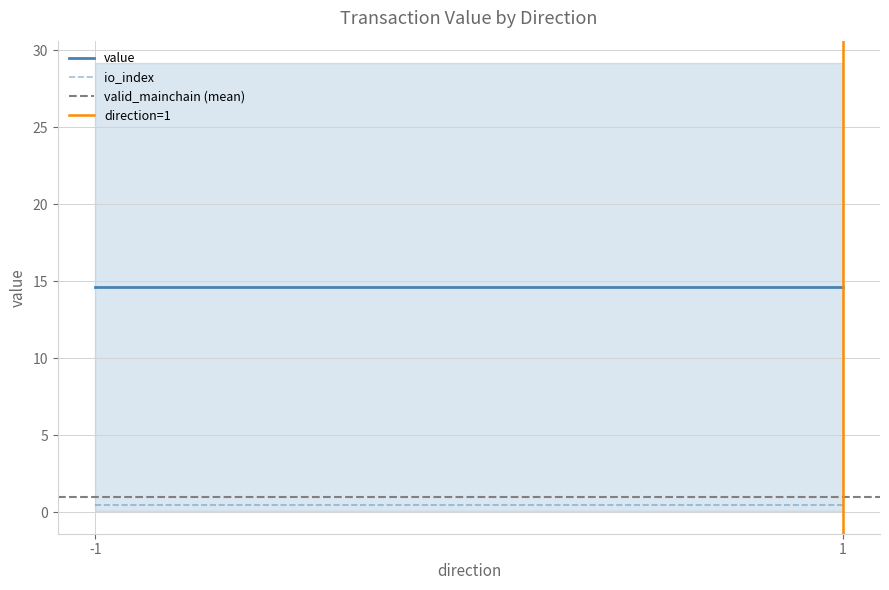

List the labels in order of direction=1 value, smallest first.

1, 1